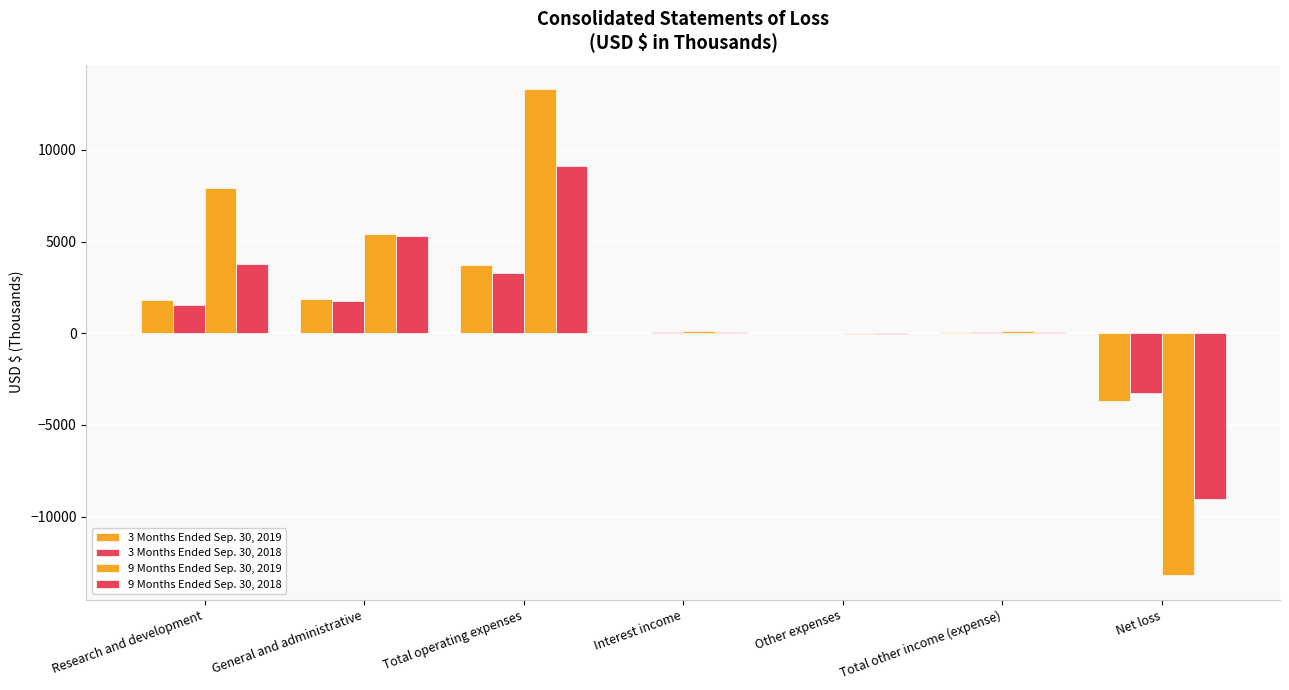

How many distinct data groups are displayed?

4